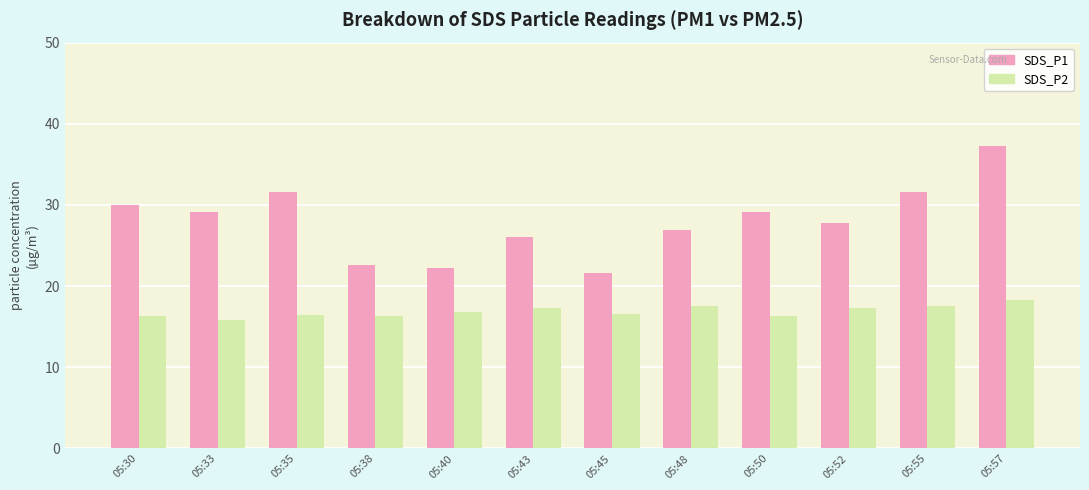

At how many categories does at least one series exceed 20?

12